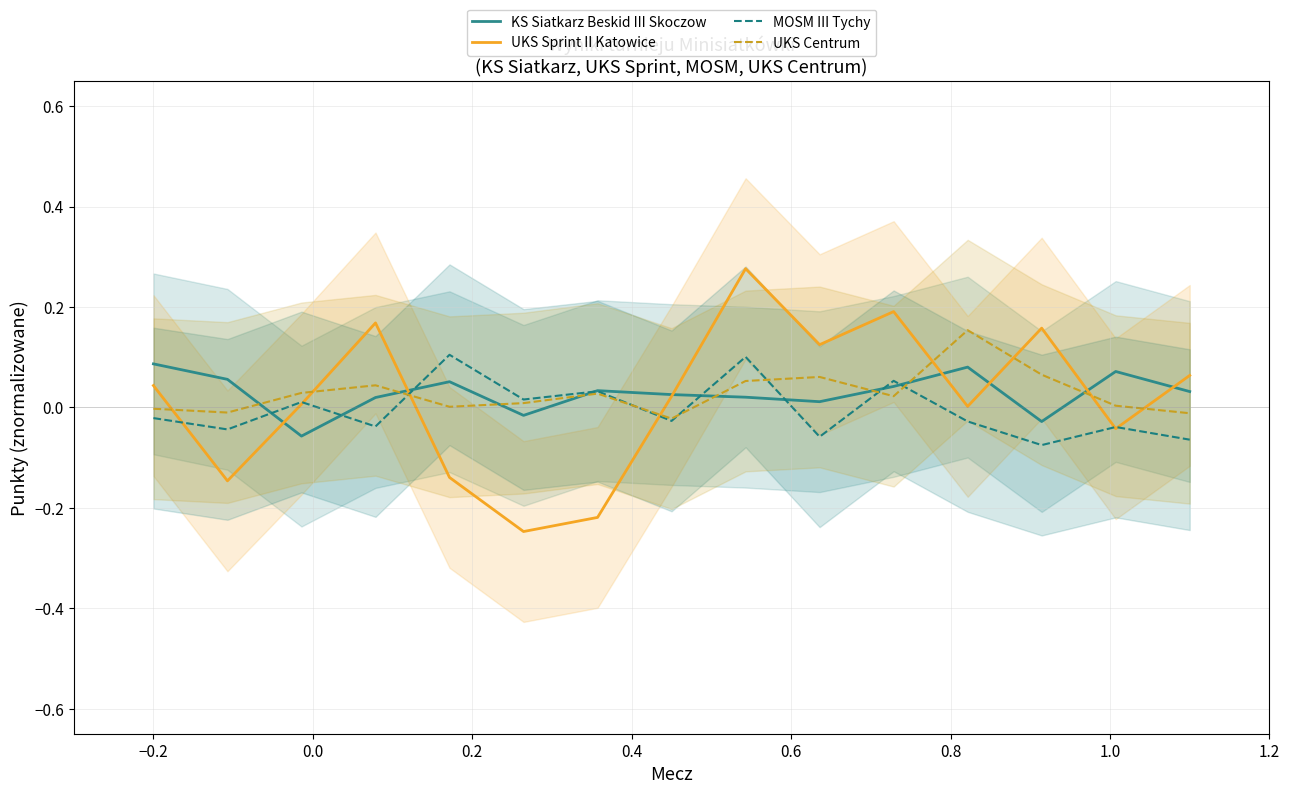

True or false: UKS Centrum and UKS Sprint II Katowice intersect in this chart.

True